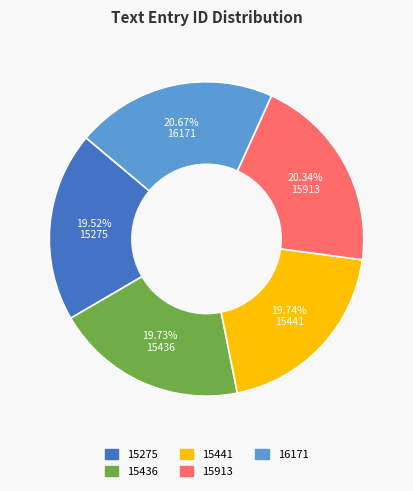

Approximately how many times larger is the value at 16171 compared to 15441?

1.0